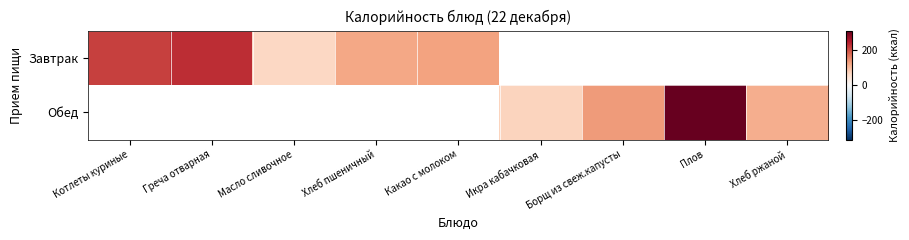

What is the approximate value of Завтрак at Масло сливочное?

65.7